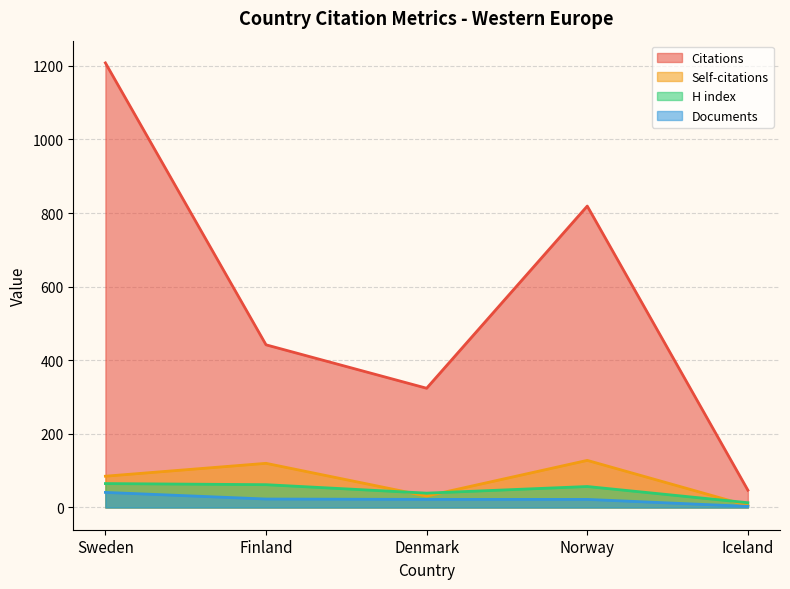

What is the minimum value shown in the chart?

3